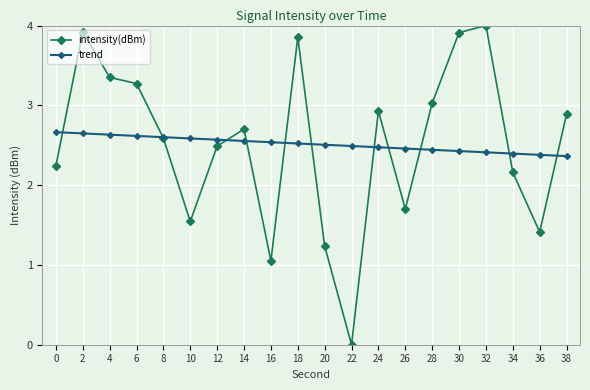

Where is the first local minimum for intensity(dBm)?

10